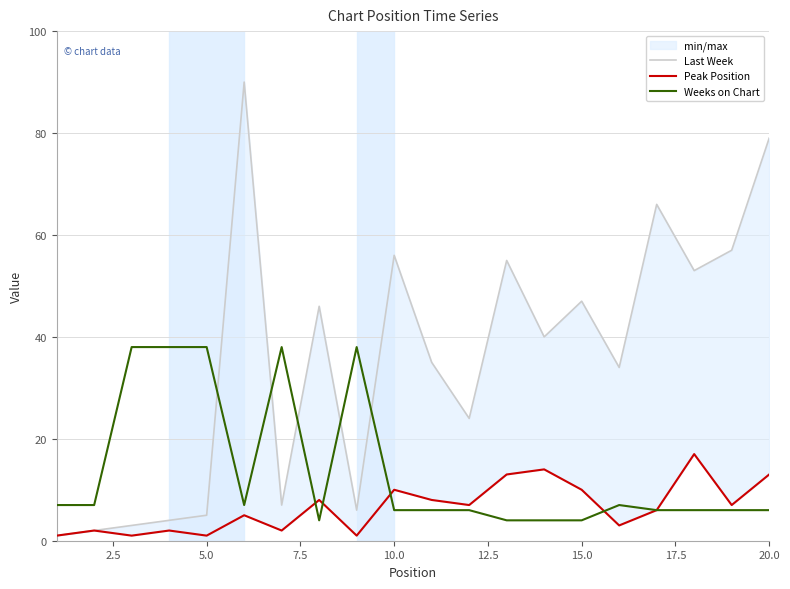

Rank the series by their average value, from lowest to highest.

Peak Position, Weeks on Chart, Last Week